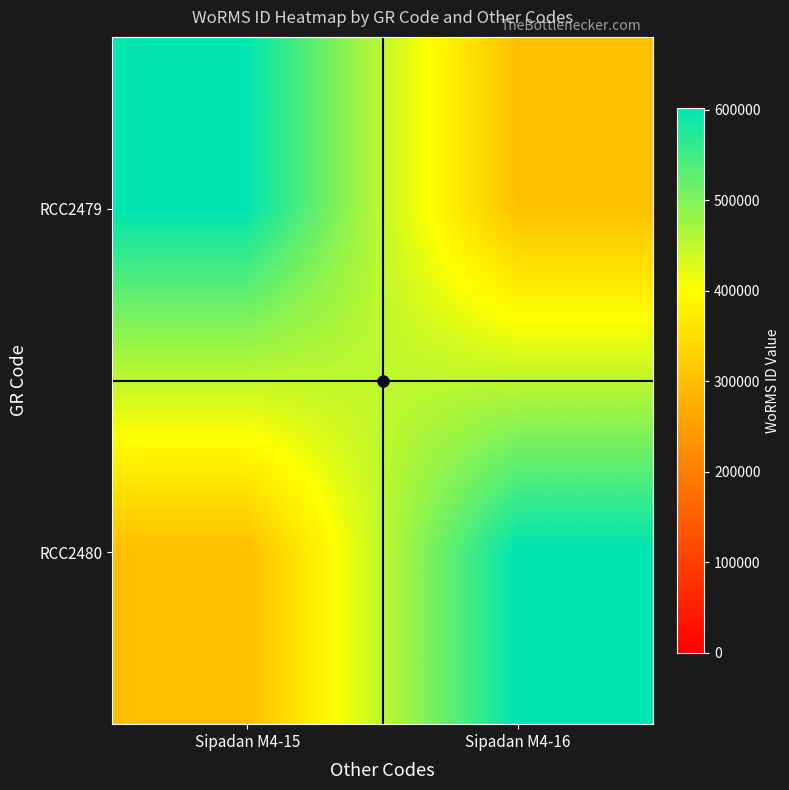

Reading left to right, what are all the values shown in this chart?

RCC2479: Sipadan M4-15=601993.0	Sipadan M4-16=300996.5
RCC2480: Sipadan M4-15=300996.5	Sipadan M4-16=601993.0